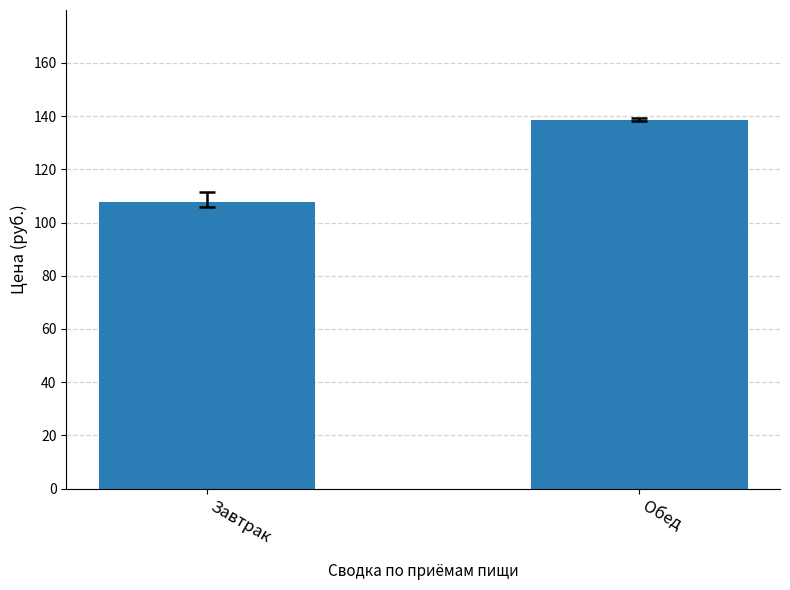

Rank the categories by value from highest to lowest.

Обед, Завтрак